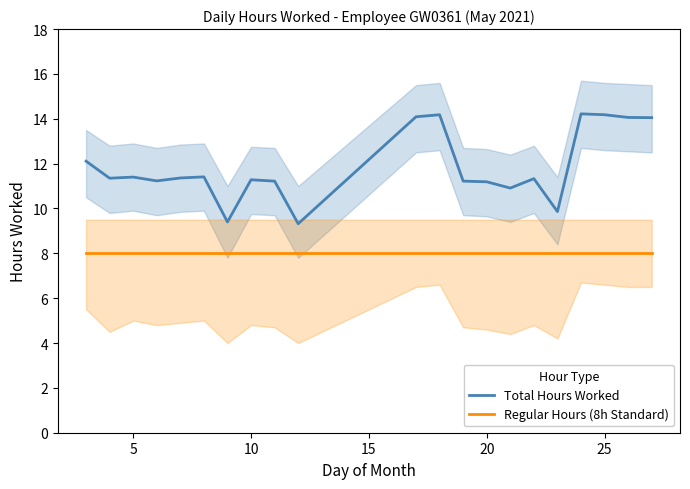

List the series in order of their overall mean, highest first.

Total Hours Worked, Regular Hours (8h Standard)